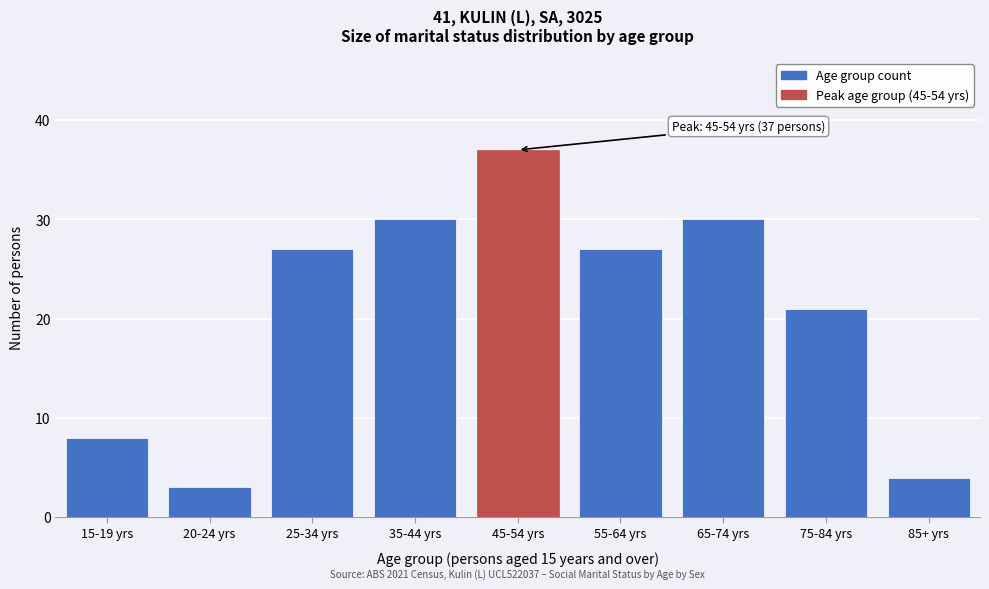

Reading right to left, transcribe all the data shown in this chart.

85+ yrs=4	75-84 yrs=21	65-74 yrs=30	55-64 yrs=27	45-54 yrs=37	35-44 yrs=30	25-34 yrs=27	20-24 yrs=3	15-19 yrs=8